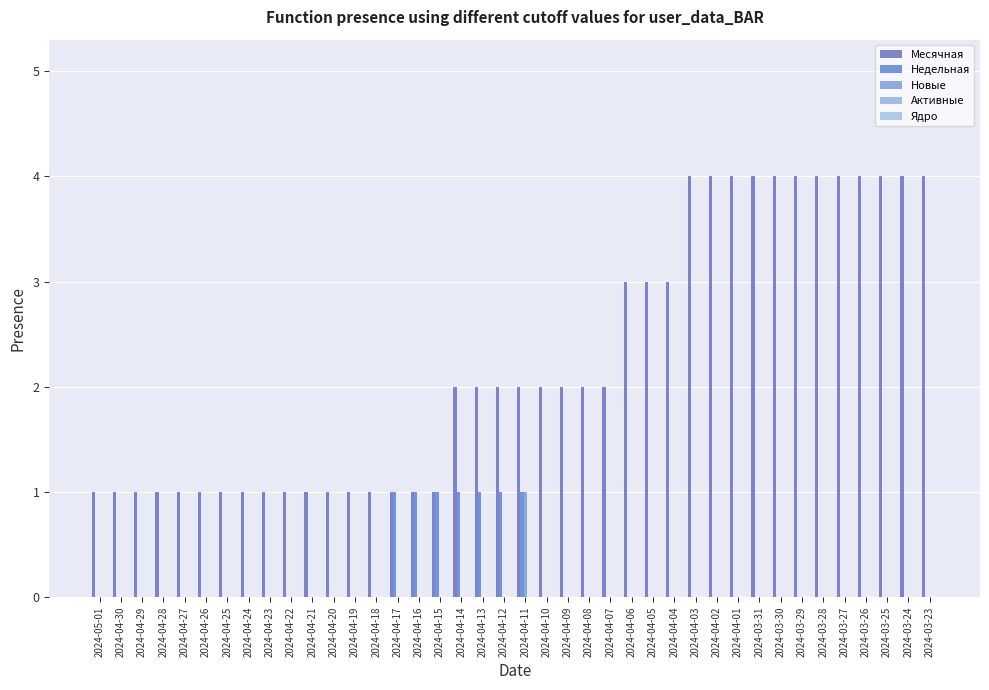

Are the bars grouped side by side (vs. stacked)?

Yes